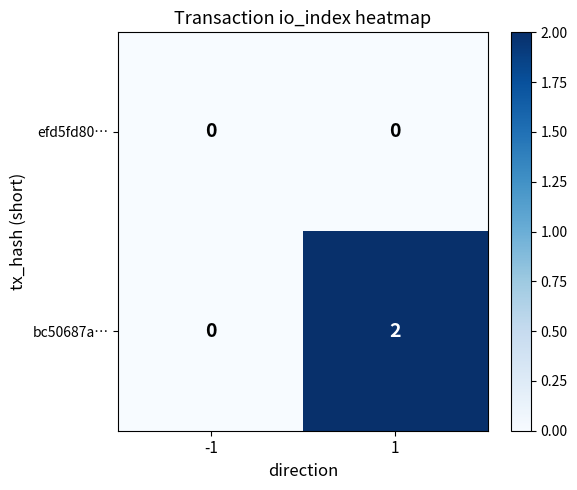

Which series has the largest range (max minus min)?

bc50687a…